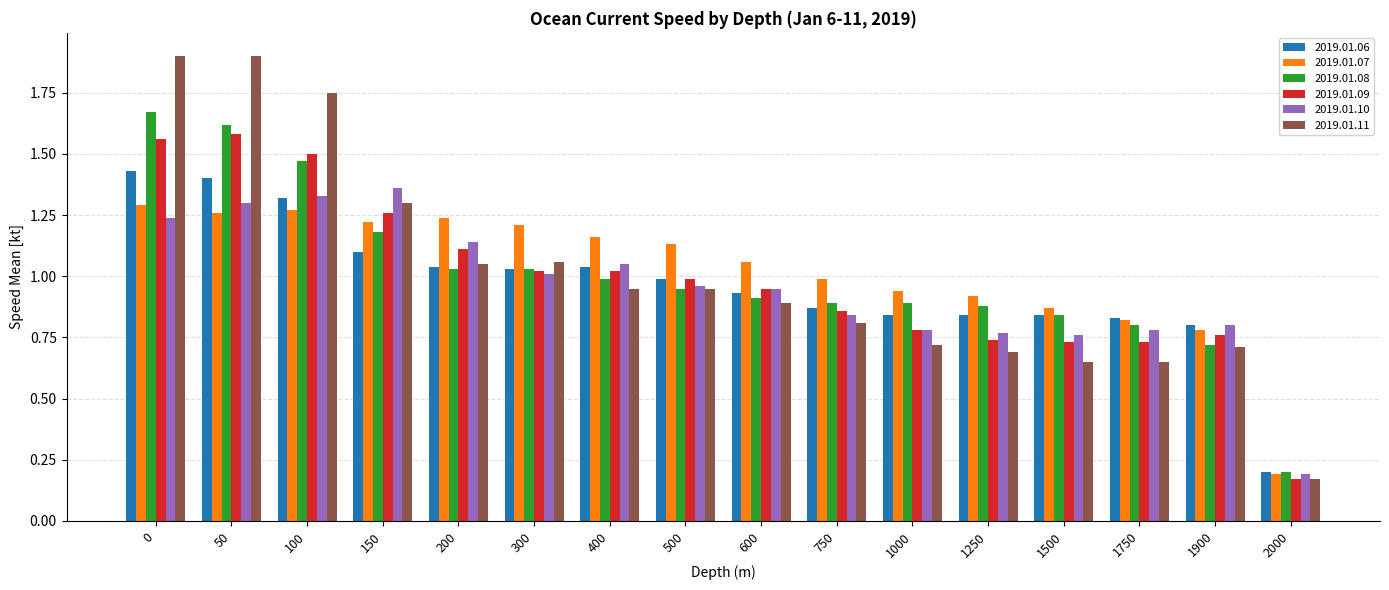

Which series has the largest range (max minus min)?

2019.01.11